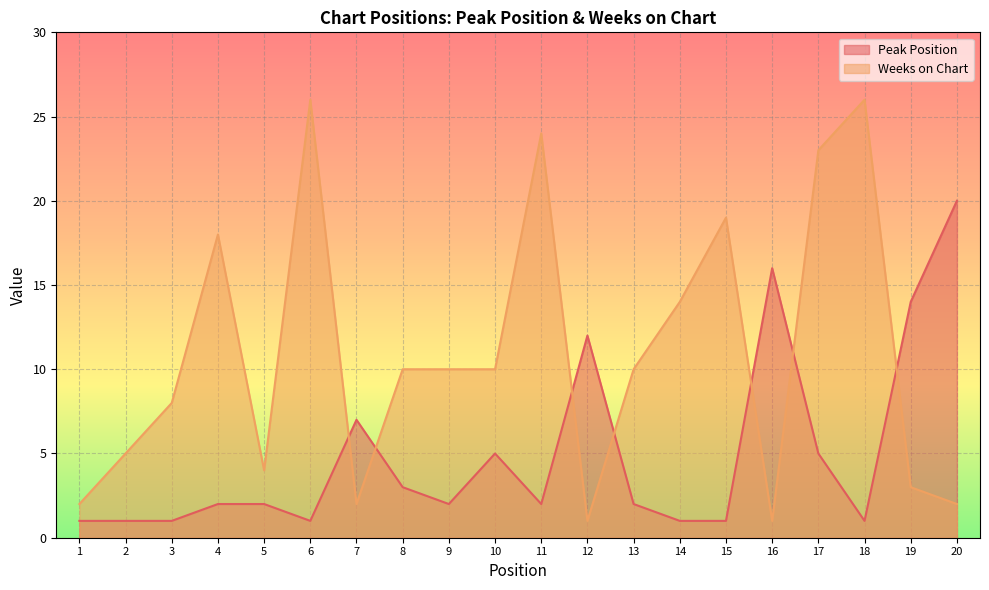

What is the difference between the maximum and minimum values in the Weeks on Chart series?

25